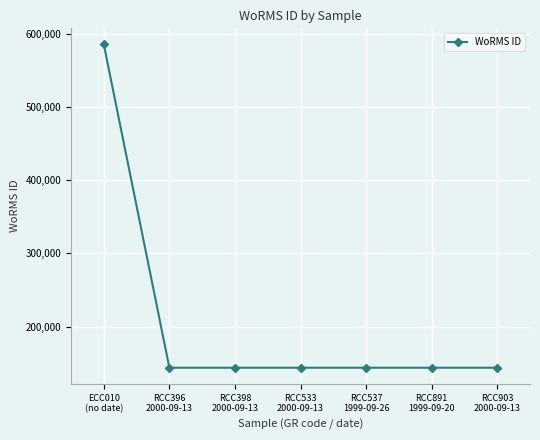

How many data points are above 143947?

1